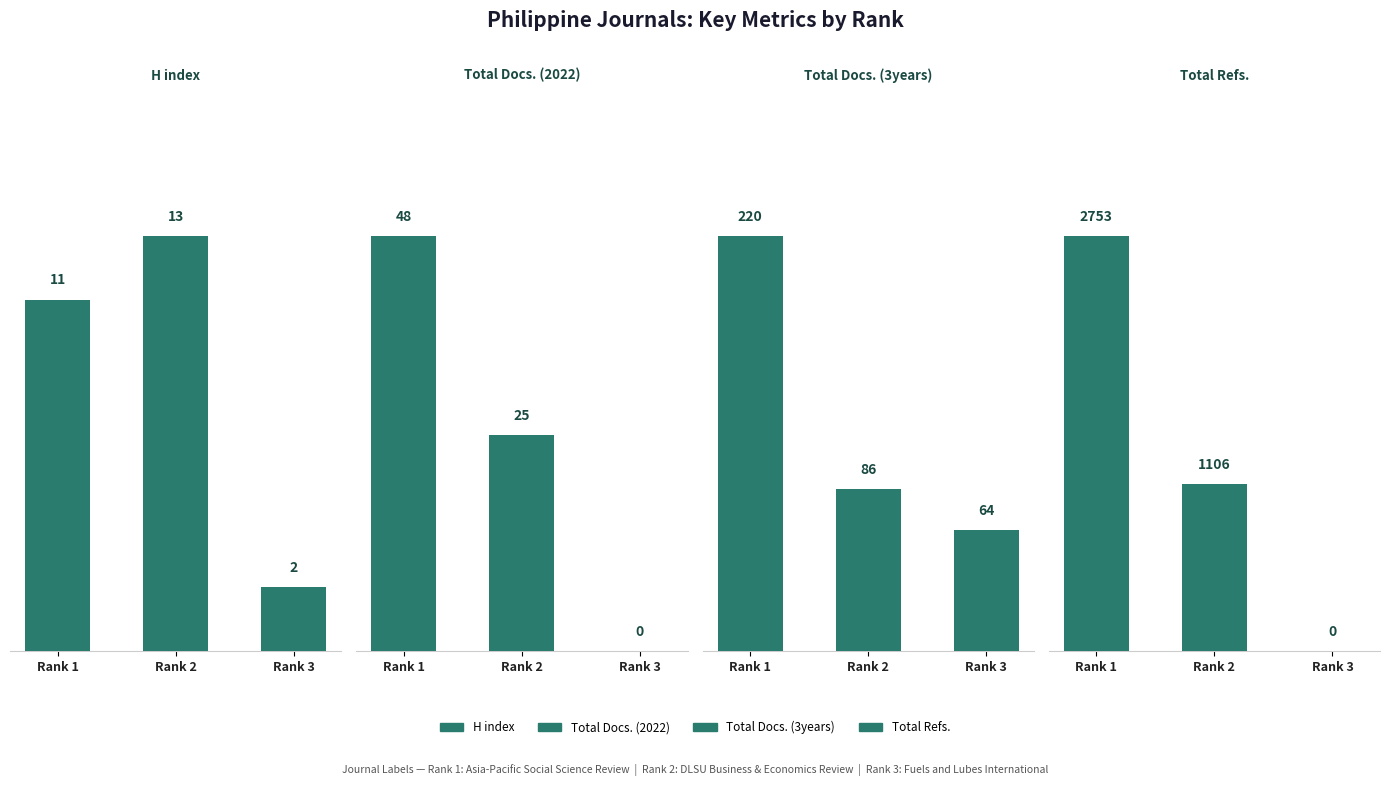

Count the number of categories in the chart.

3